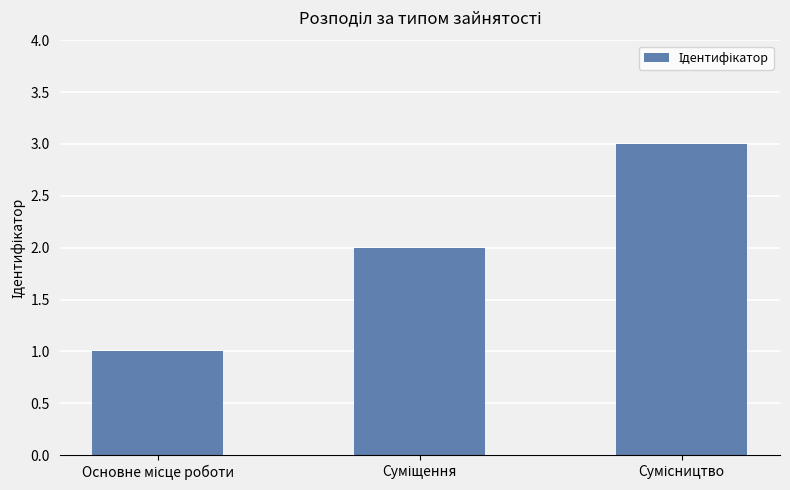

How many values are below 2?

1